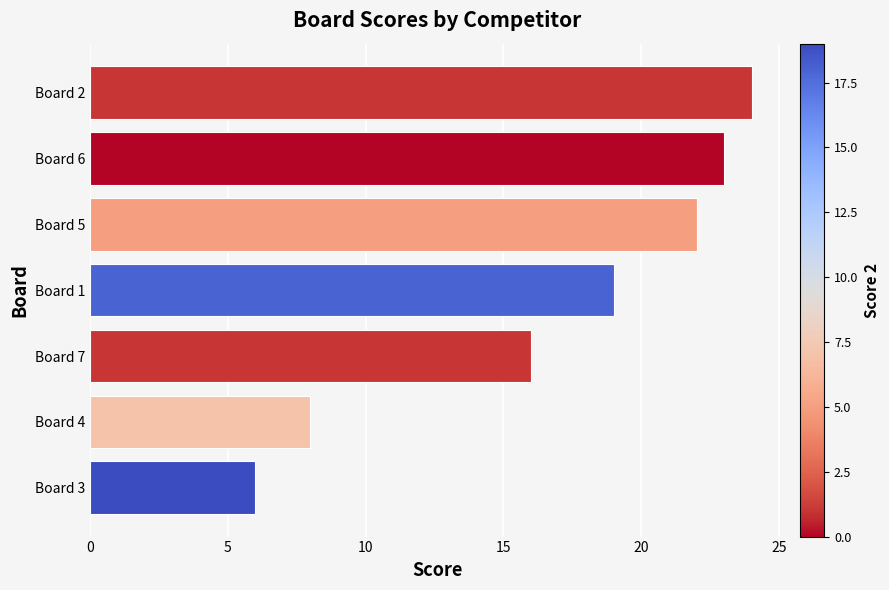

Count the number of data series in this chart.

1